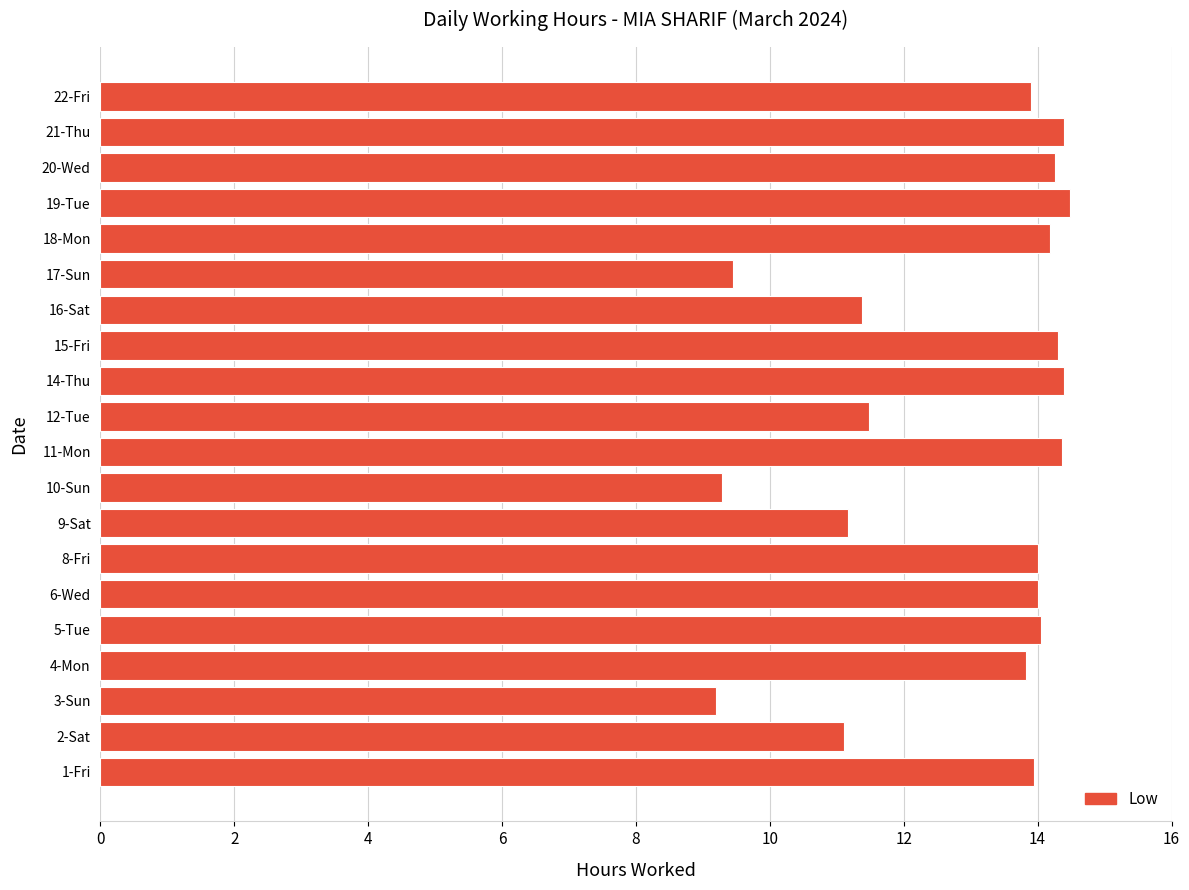

What is the greatest value displayed?

14.5